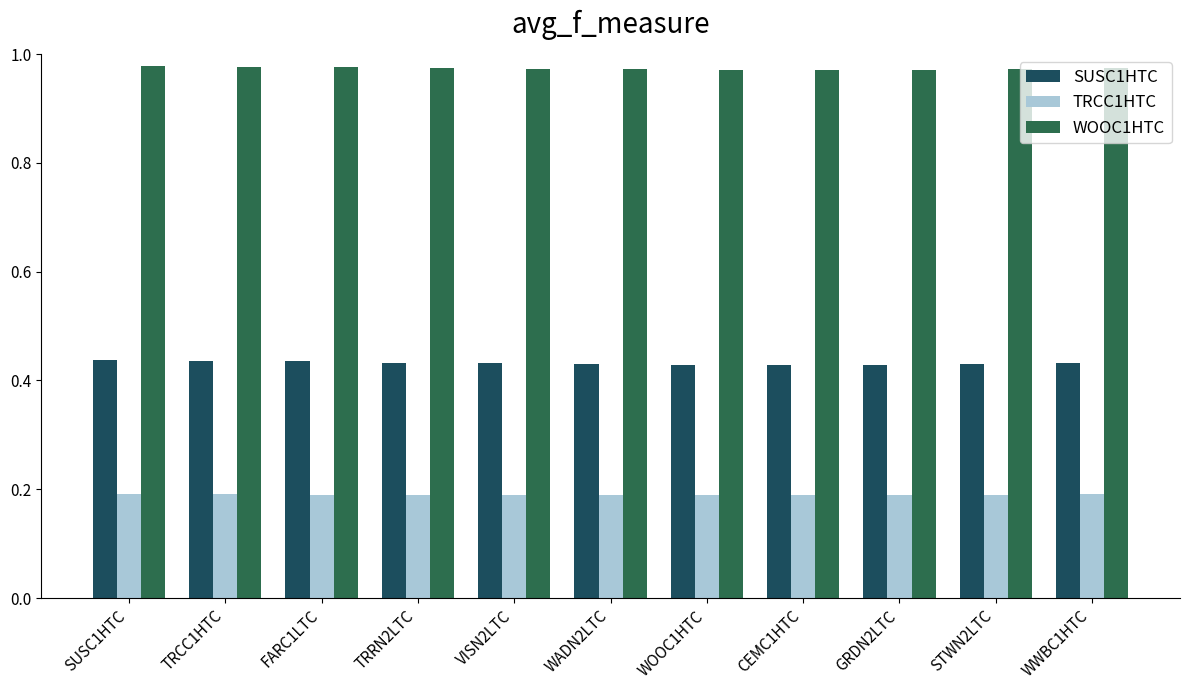

What is the highest value of the WOOC1HTC series?

1.0